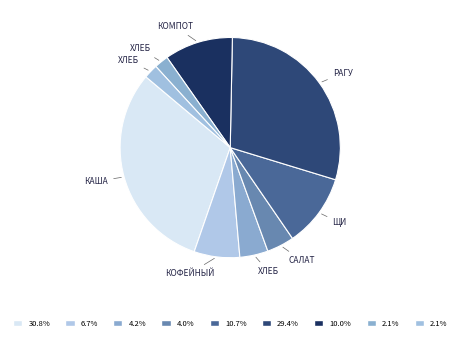

How many slices are in this pie chart?

9